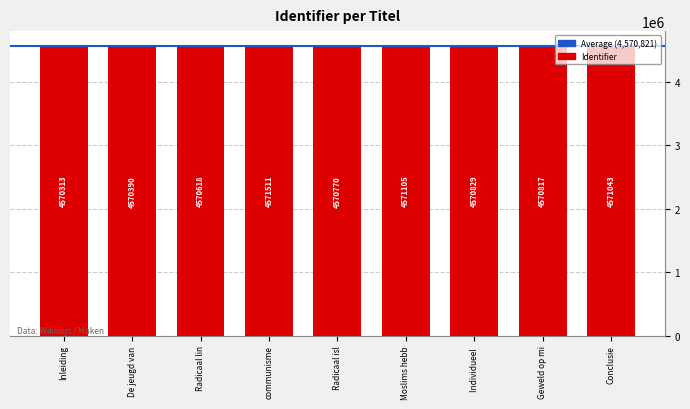

How many distinct data groups are displayed?

1